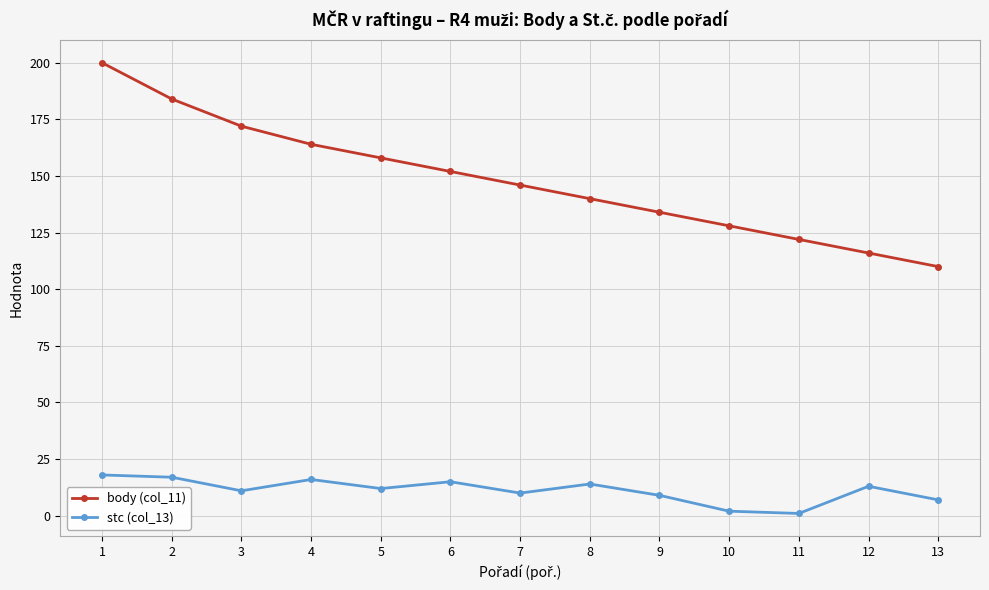

What are all the series names shown in the legend?

body (col_11), stc (col_13)